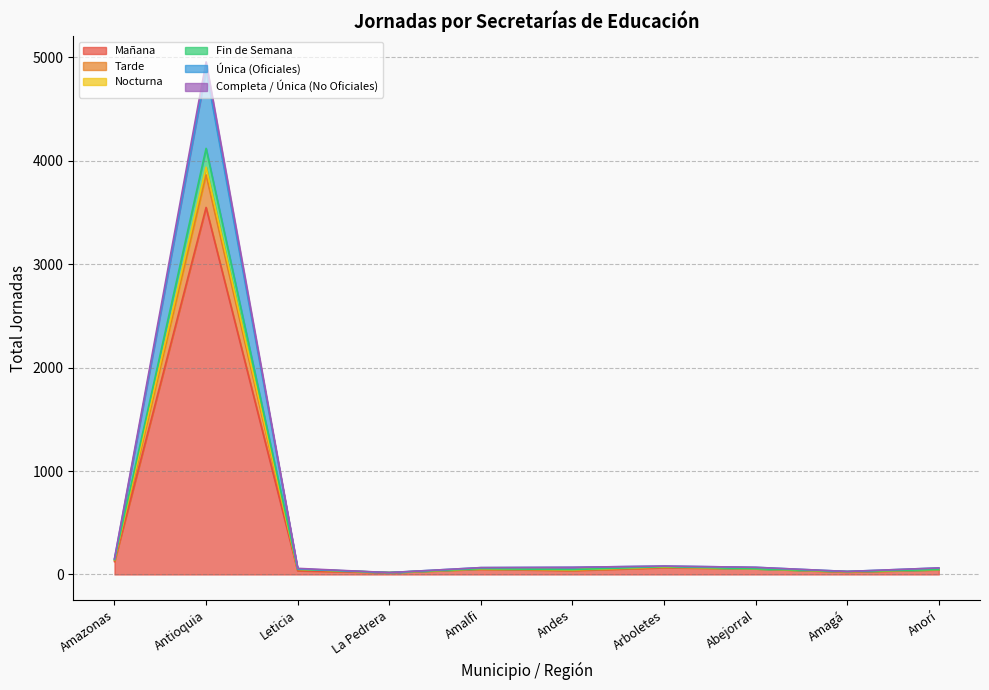

What is the label of the 3rd point from the right?

Abejorral